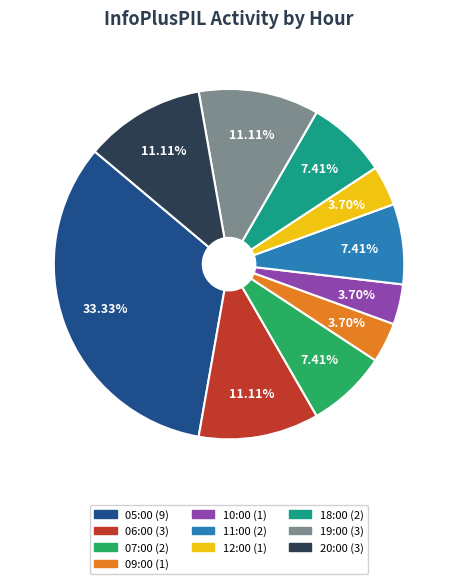

To the nearest percent, what is the difference between the 11:00 and 19:00 slice percentages?

4%